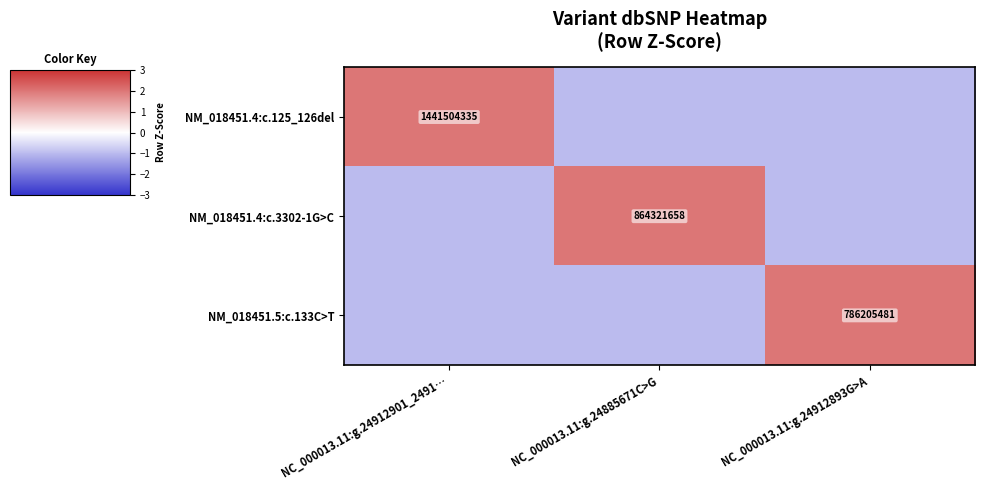

The value of NM_018451.4:c.125_126del at NC_000013.11:g.24912901_2491… is 957679366. True or false?

False